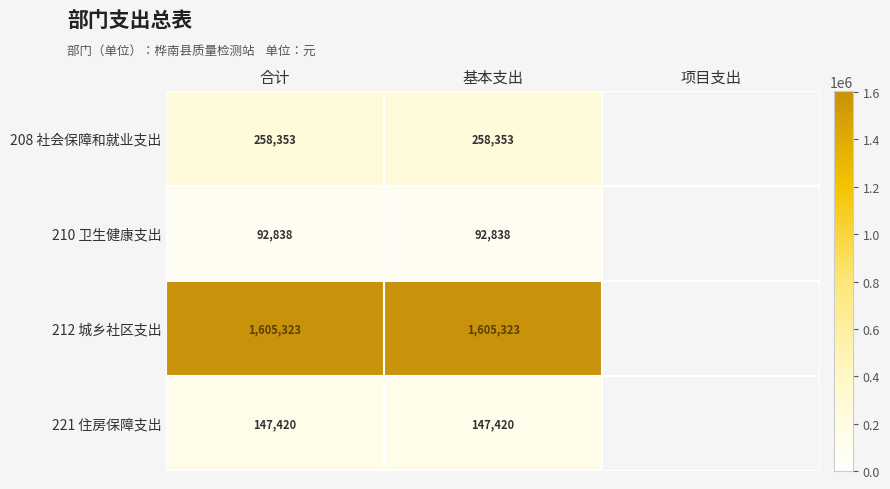

At how many categories does at least one series exceed 207258?

2